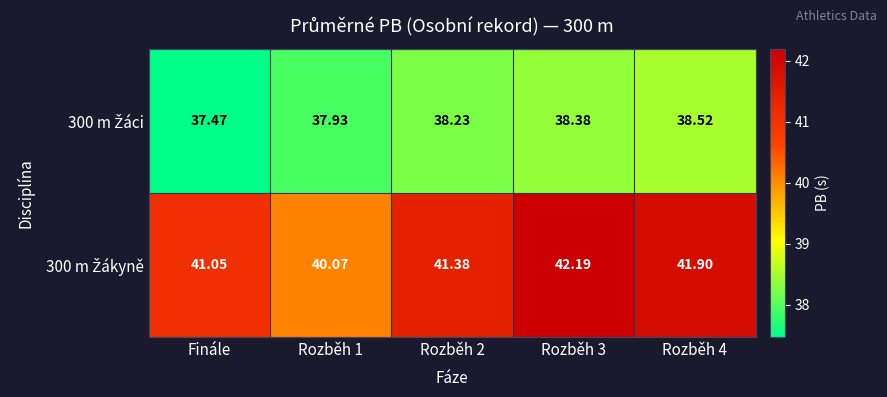

What is the maximum value shown in the chart?

42.2